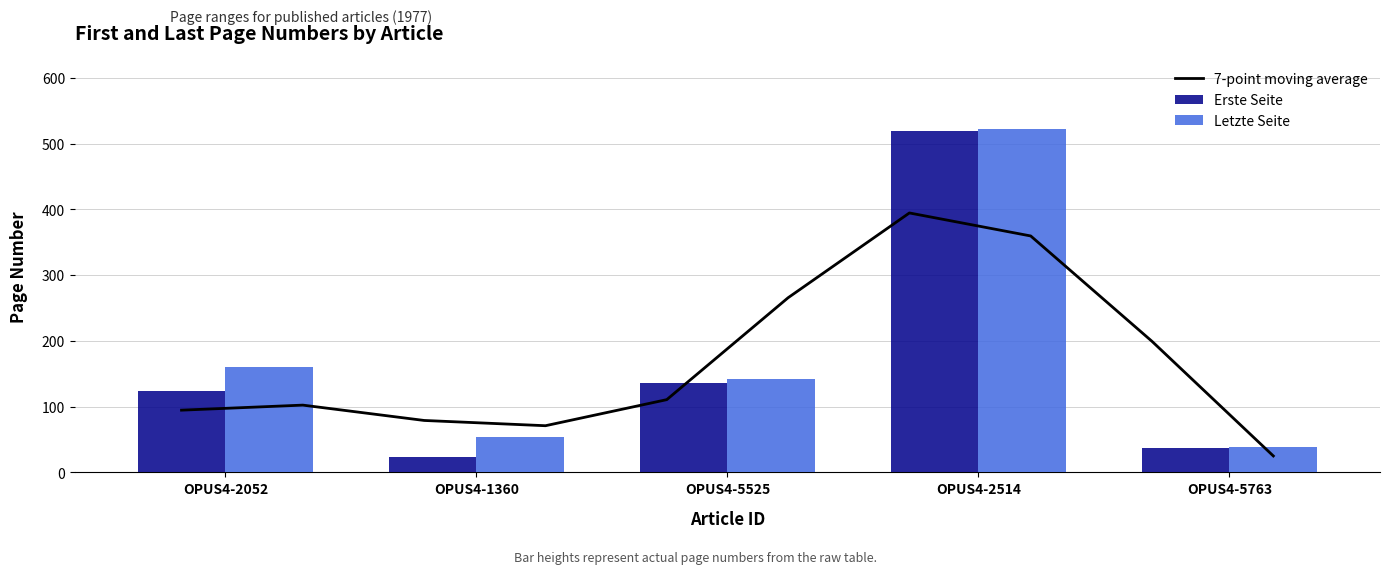

What value does the Letzte Seite series have at OPUS4-1360, to the nearest 50?

50